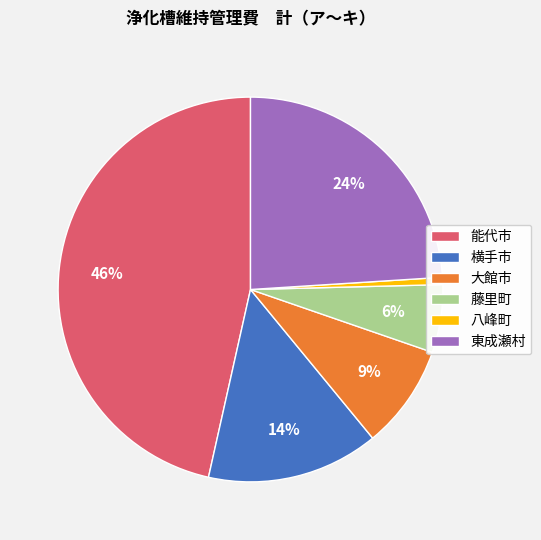

Rank the categories by value from lowest to highest.

八峰町, 藤里町, 大館市, 横手市, 東成瀬村, 能代市